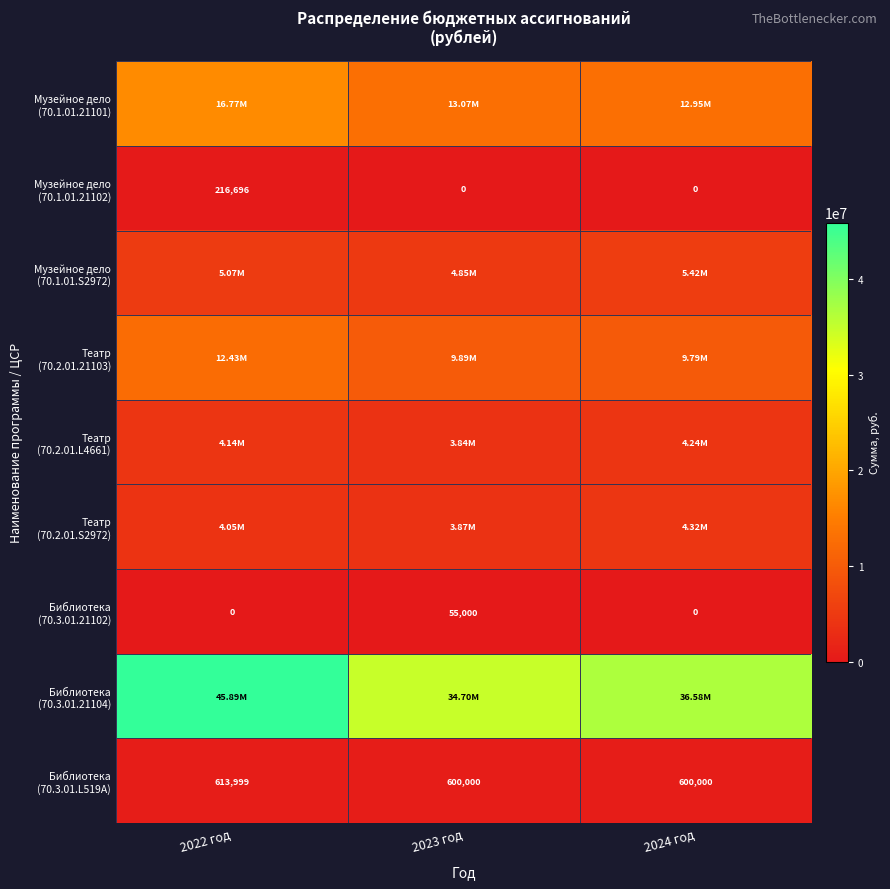

At which category is the sum across all series the highest?

2022 год